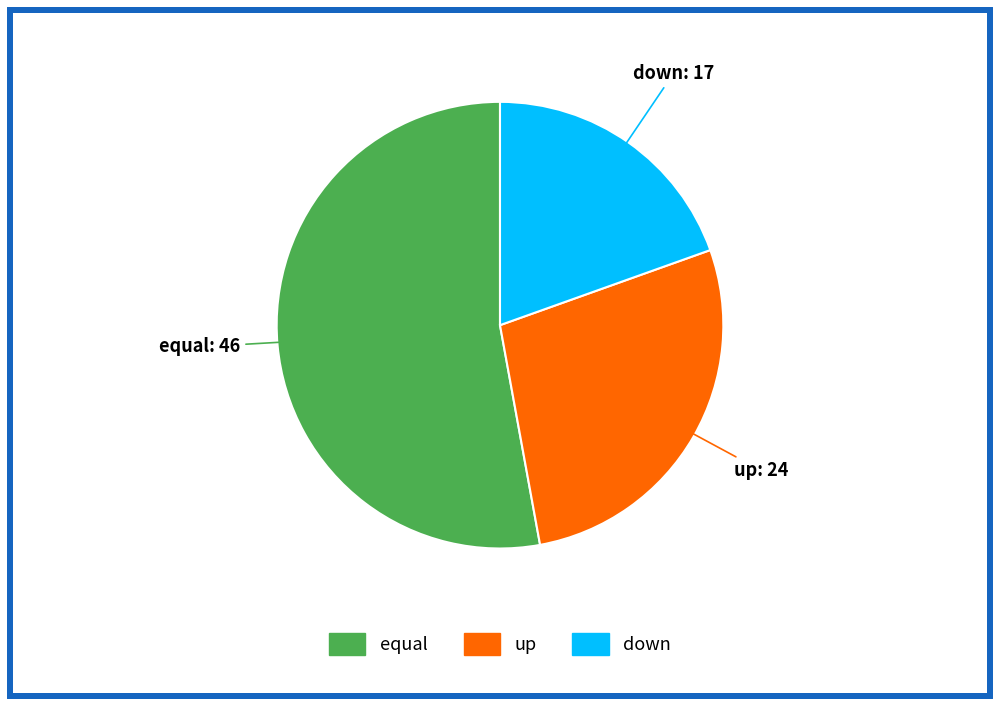

Which slice is the smallest?

down